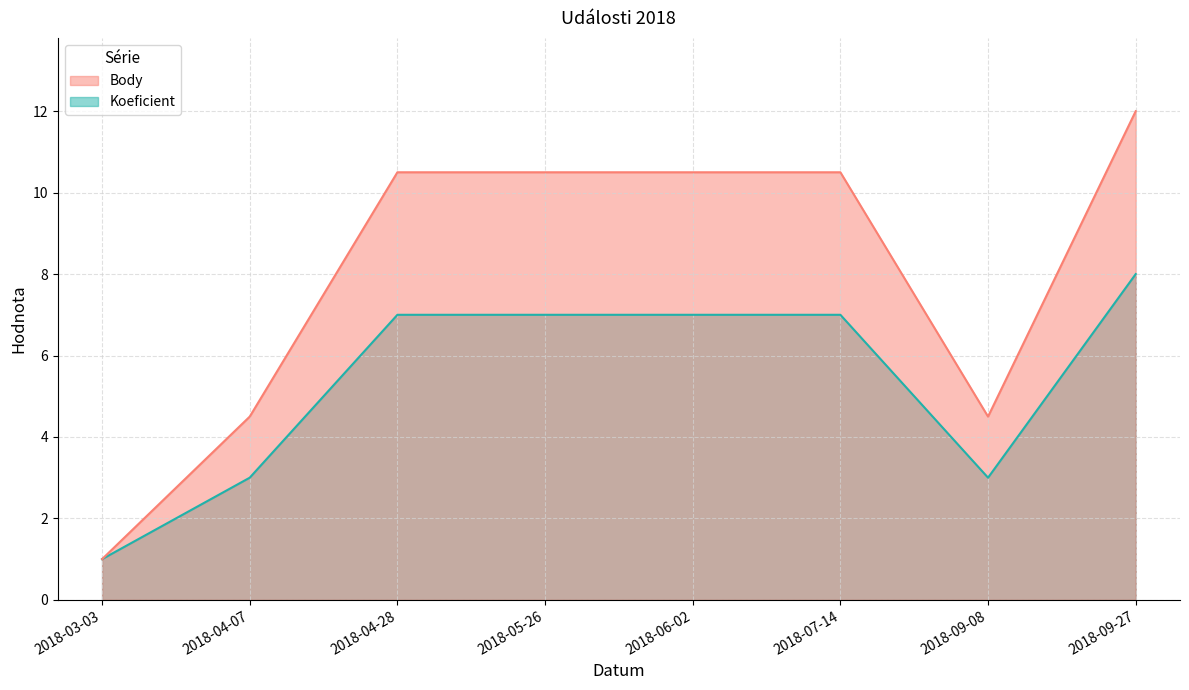

What is the label of the 5th point from the right?

2018-05-26